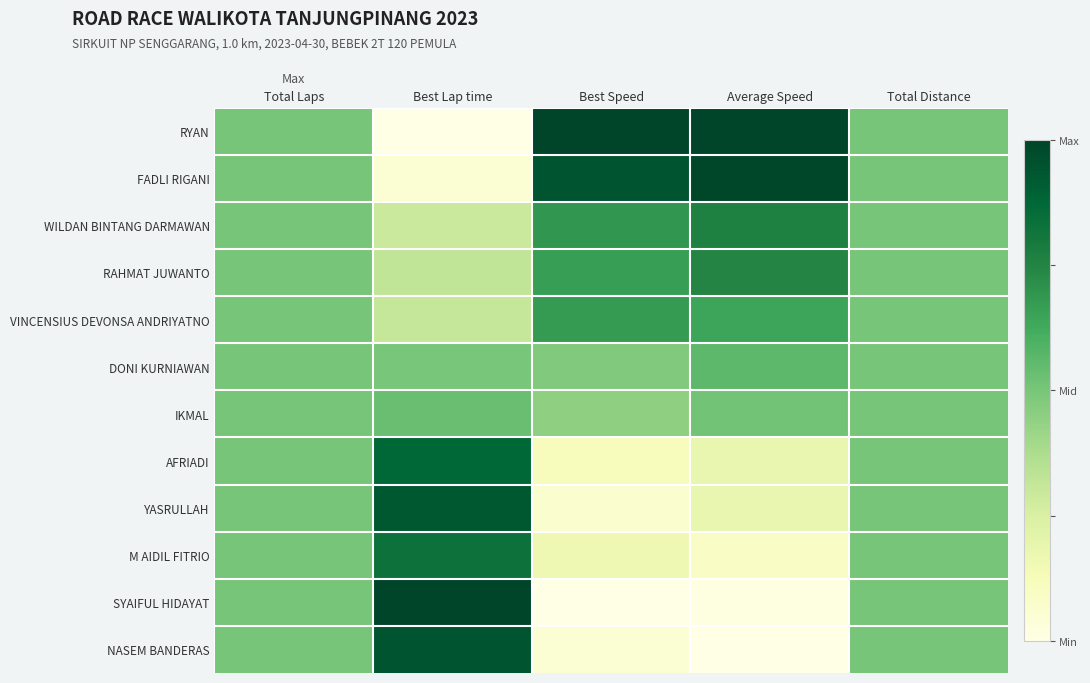

Reading left to right, extract all data points from this chart.

RYAN: Total Laps=0.5	Best Lap time=0.0	Best Speed=1.0	Average Speed=1.0	Total Distance=0.5
FADLI RIGANI: Total Laps=0.5	Best Lap time=0.1	Best Speed=0.9	Average Speed=1.0	Total Distance=0.5
WILDAN BINTANG DARMAWAN: Total Laps=0.5	Best Lap time=0.3	Best Speed=0.7	Average Speed=0.8	Total Distance=0.5
RAHMAT JUWANTO: Total Laps=0.5	Best Lap time=0.3	Best Speed=0.7	Average Speed=0.7	Total Distance=0.5
VINCENSIUS DEVONSA ANDRIYATNO: Total Laps=0.5	Best Lap time=0.3	Best Speed=0.7	Average Speed=0.6	Total Distance=0.5
DONI KURNIAWAN: Total Laps=0.5	Best Lap time=0.5	Best Speed=0.5	Average Speed=0.6	Total Distance=0.5
IKMAL: Total Laps=0.5	Best Lap time=0.5	Best Speed=0.4	Average Speed=0.5	Total Distance=0.5
AFRIADI: Total Laps=0.5	Best Lap time=0.9	Best Speed=0.1	Average Speed=0.2	Total Distance=0.5
YASRULLAH: Total Laps=0.5	Best Lap time=0.9	Best Speed=0.1	Average Speed=0.2	Total Distance=0.5
M AIDIL FITRIO: Total Laps=0.5	Best Lap time=0.8	Best Speed=0.2	Average Speed=0.1	Total Distance=0.5
SYAIFUL HIDAYAT: Total Laps=0.5	Best Lap time=1.0	Best Speed=0.0	Average Speed=0.0	Total Distance=0.5
NASEM BANDERAS: Total Laps=0.5	Best Lap time=0.9	Best Speed=0.1	Average Speed=0.0	Total Distance=0.5